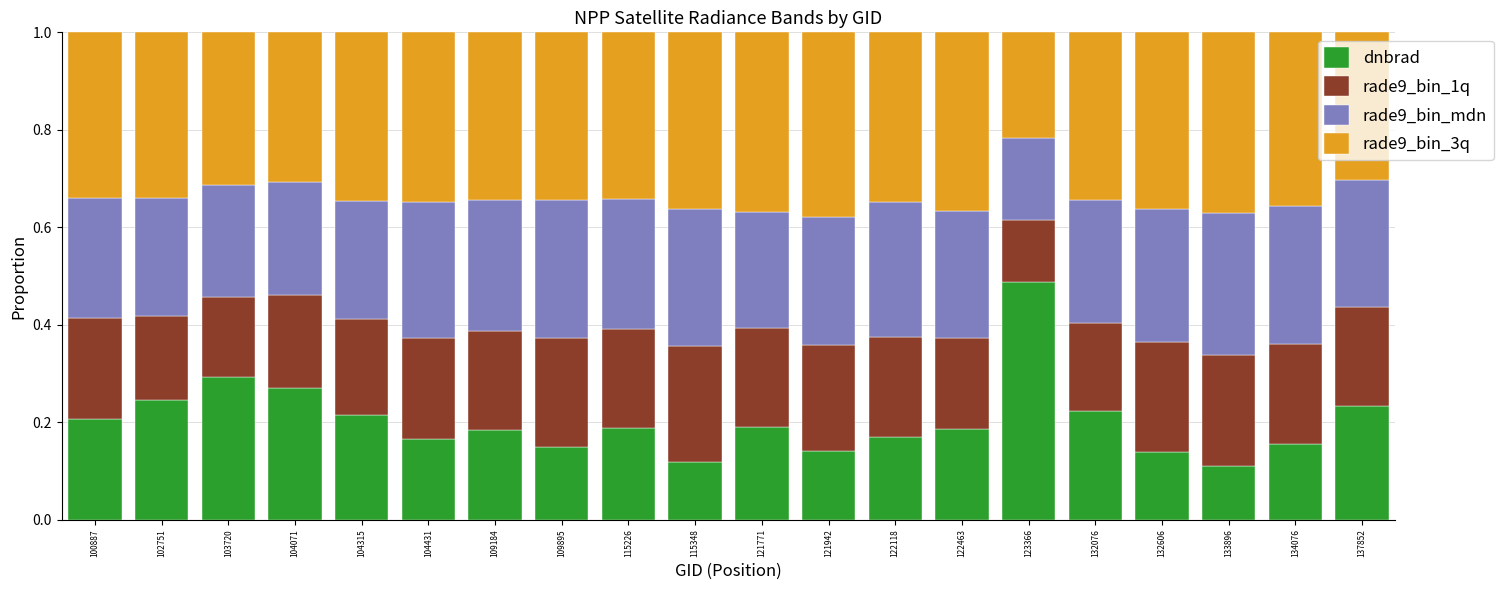

The dnbrad series shows 0.1 at 134076. True or false?

False